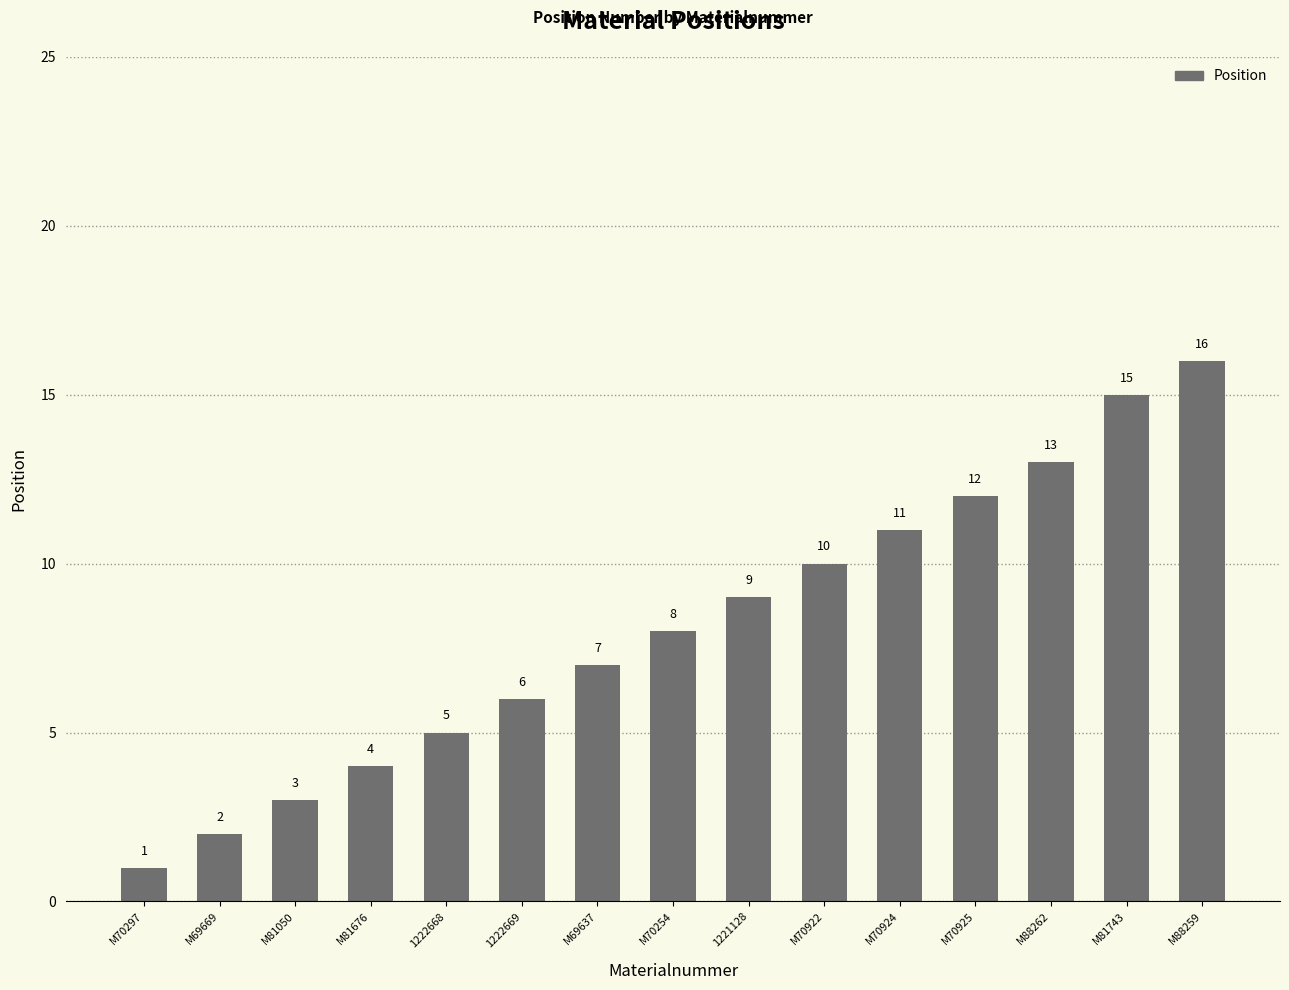

At which category does the chart reach its peak across all series?

M88259